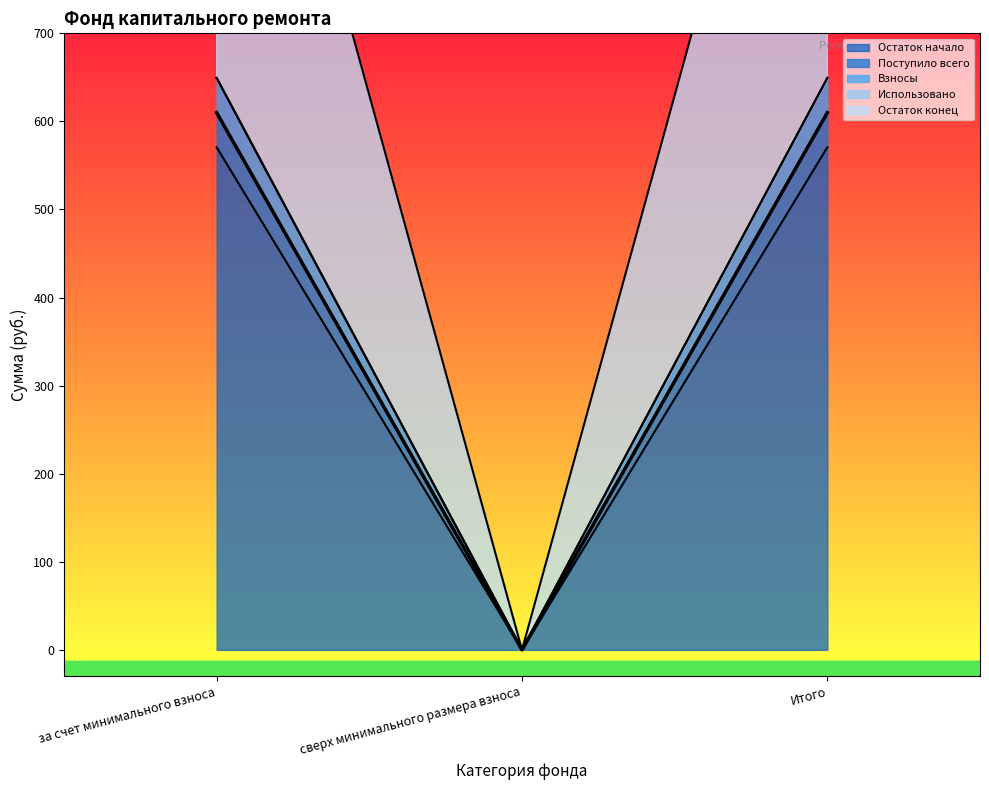

What is the label of the 1st point from the right?

Итого